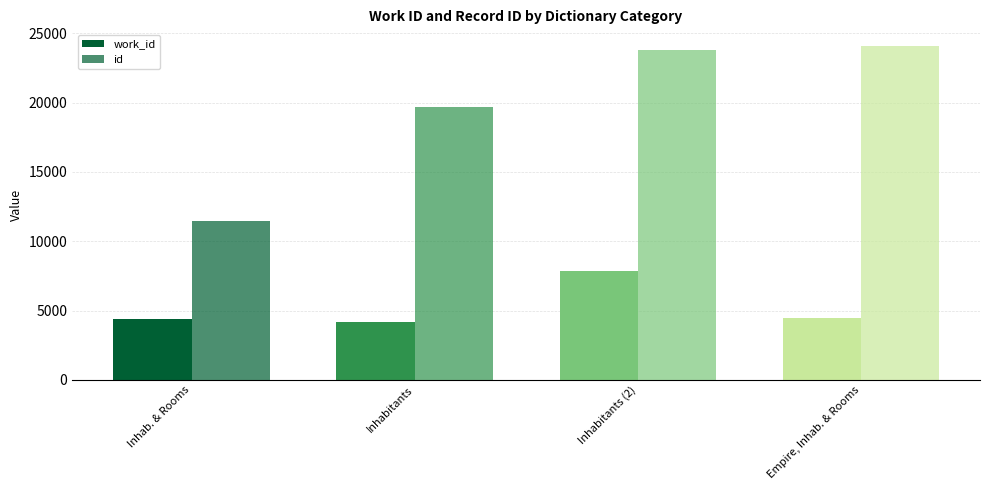

How many bars are there in each group?

2